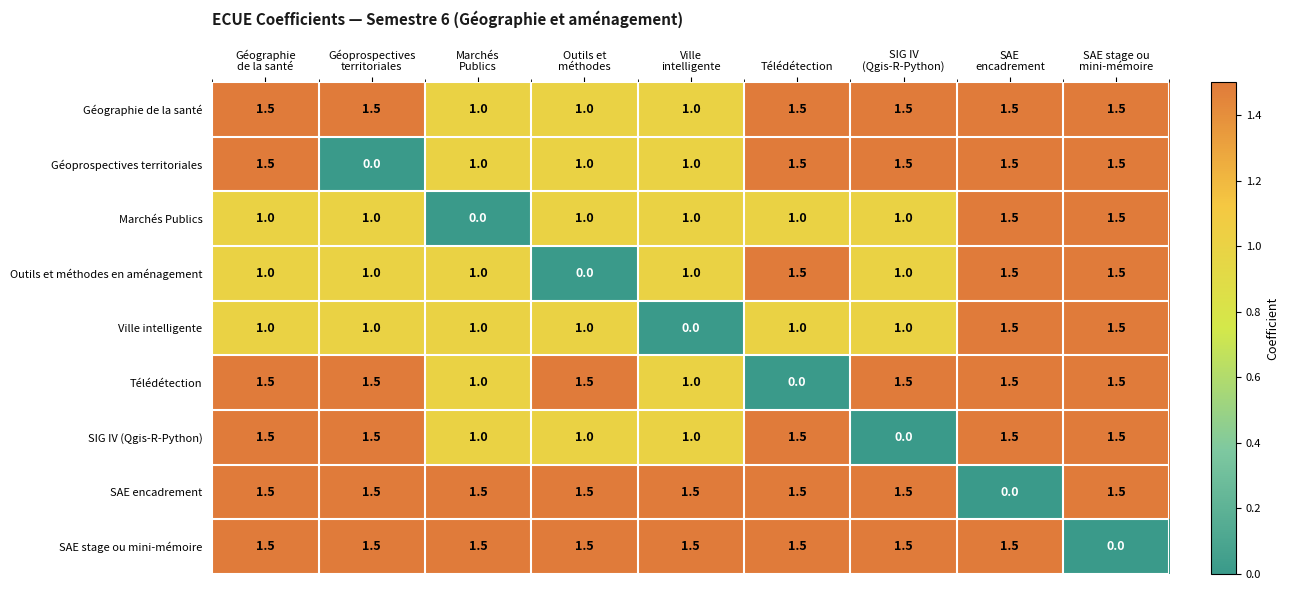

What is the total value across all series at Outils et
méthodes?

9.5